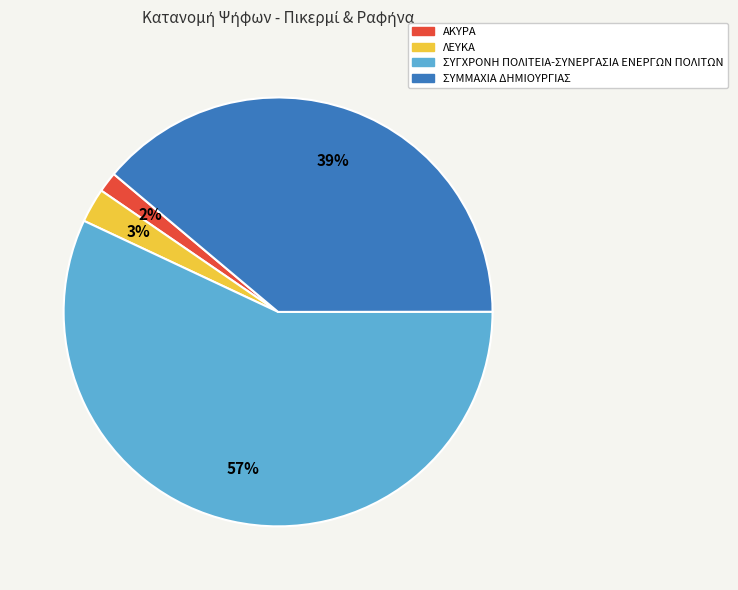

Is ΣΥΓΧΡΟΝΗ ΠΟΛΙΤΕΙΑ the majority of the pie?

Yes